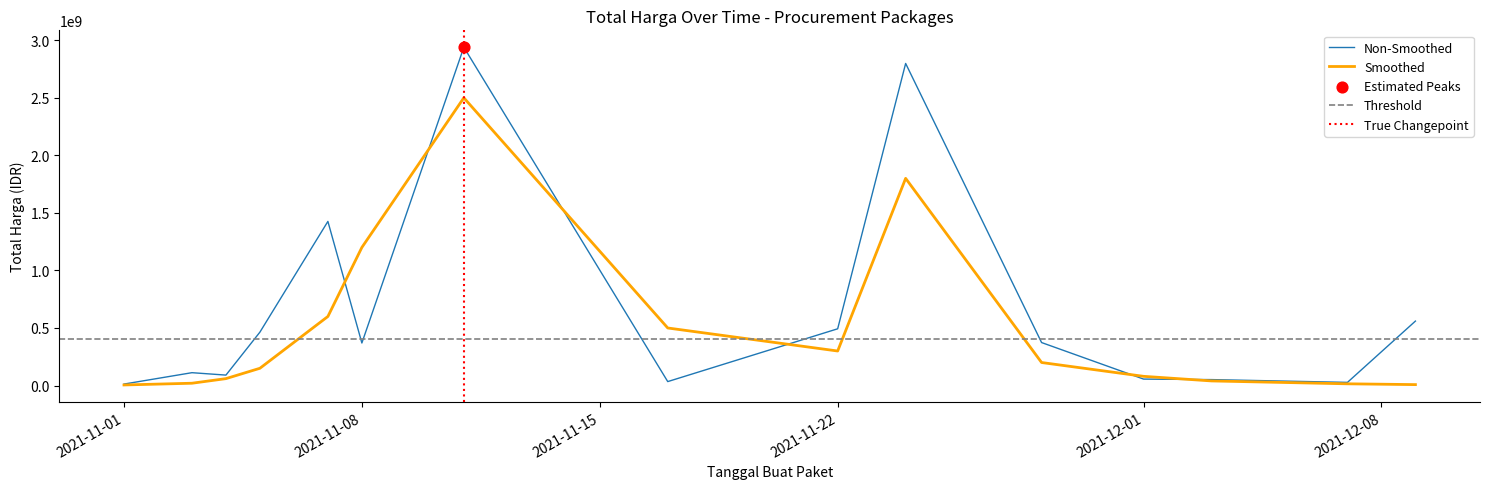

What is the change in value from 2021-11-03 to 2021-11-17?

-77368270